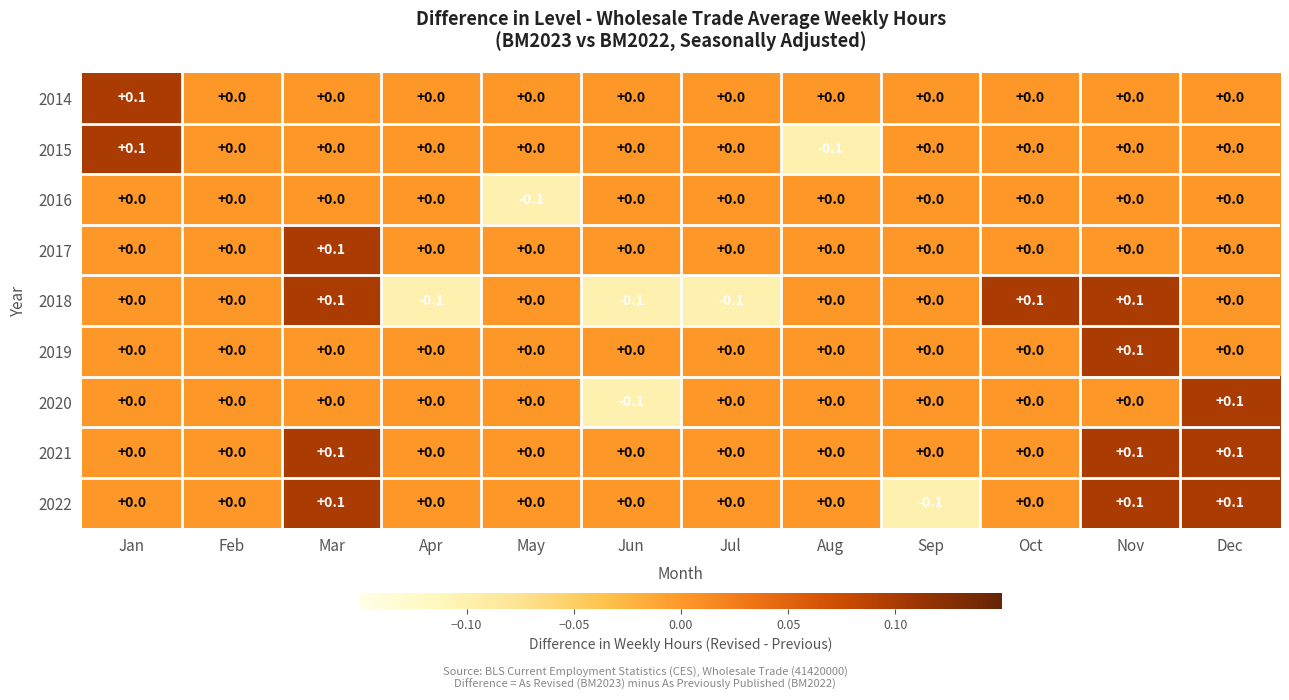

Count the 2022 values in the range 0 to 1.

11